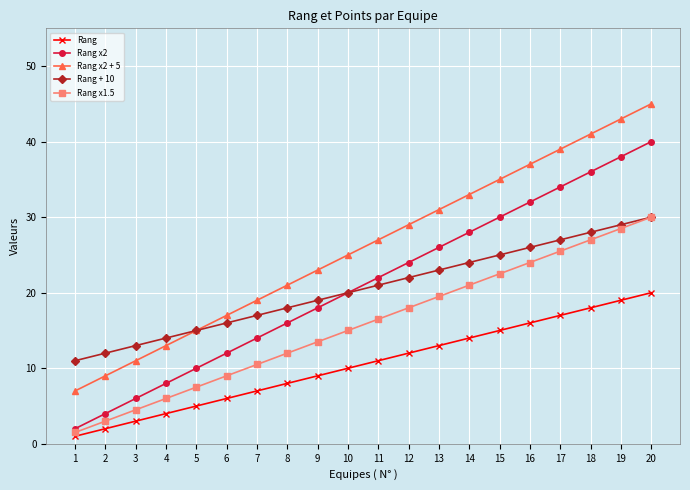

True or false: Rang and Rang + 10 intersect in this chart.

False